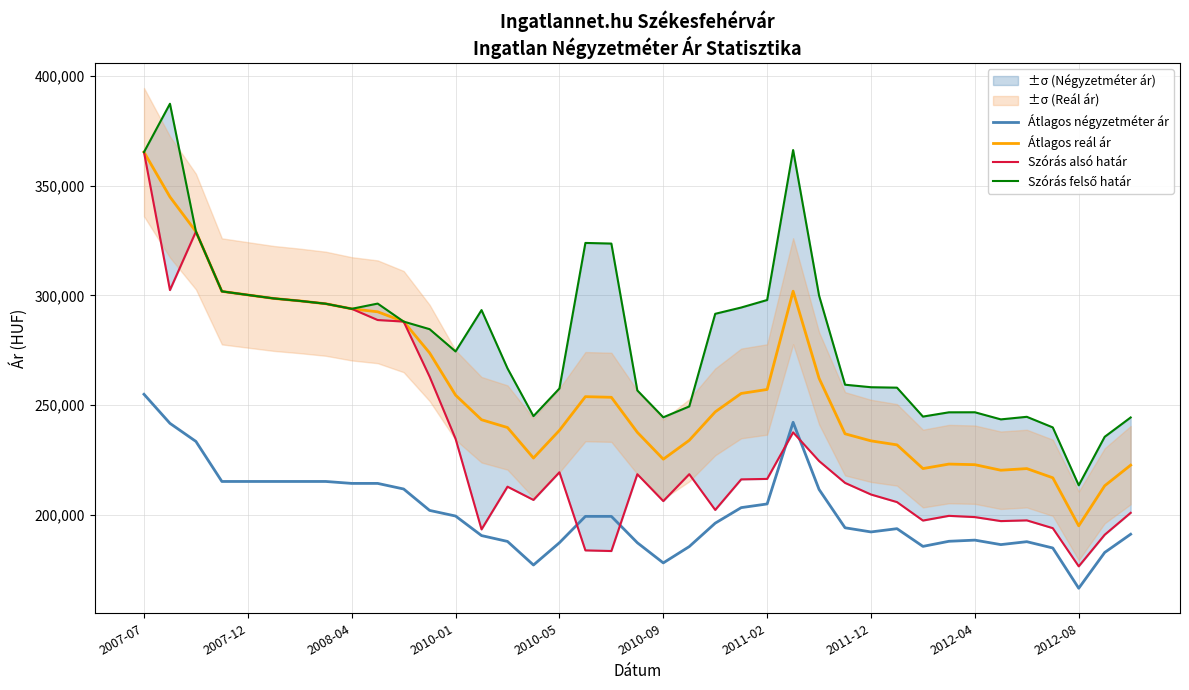

True or false: Átlagos reál ár has more than 2 interior local peaks.

True